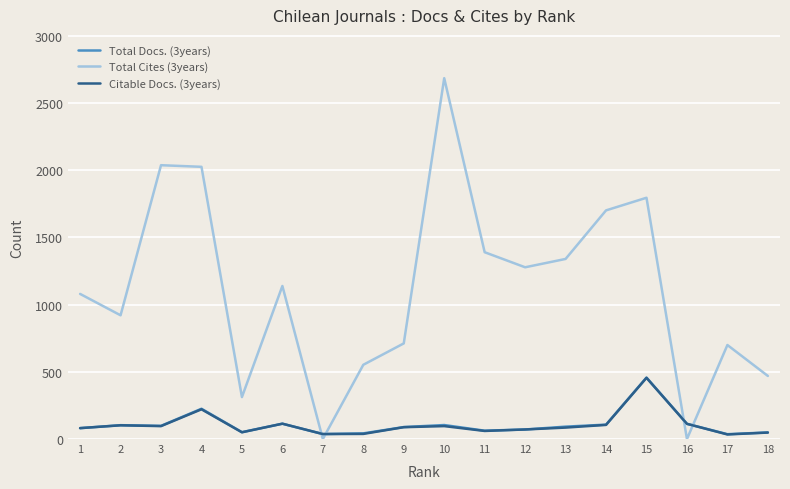

The Total Cites (3years) series shows 384 at 2. True or false?

False